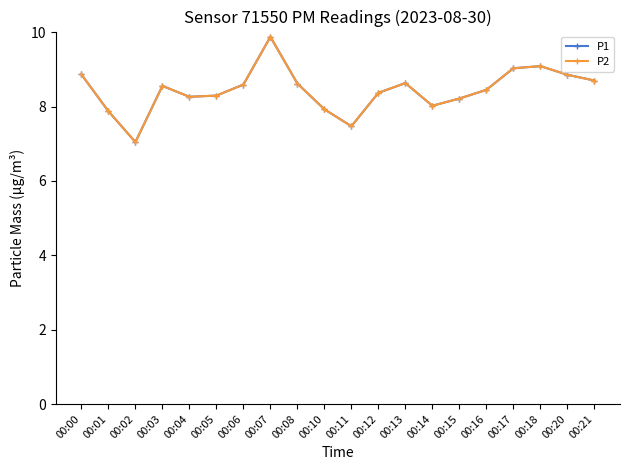

Between 00:17 and 00:11, which is larger?

00:17